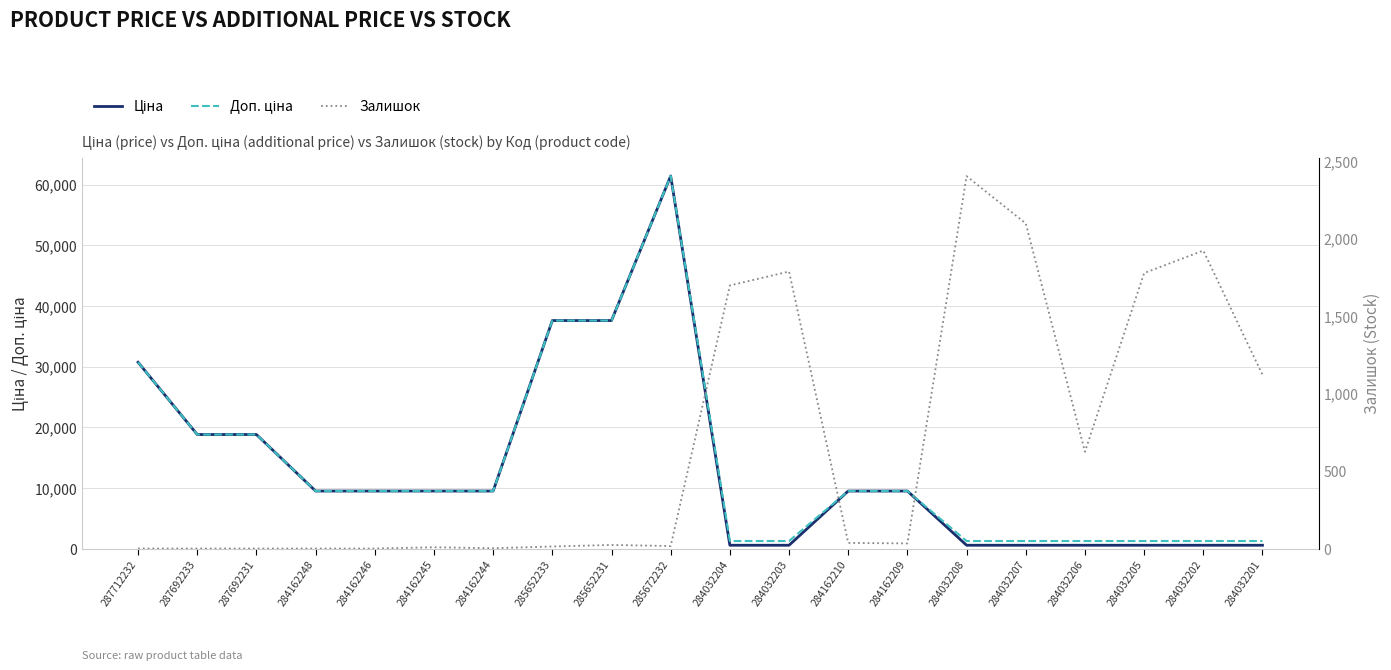

How many lines are shown in the chart?

3